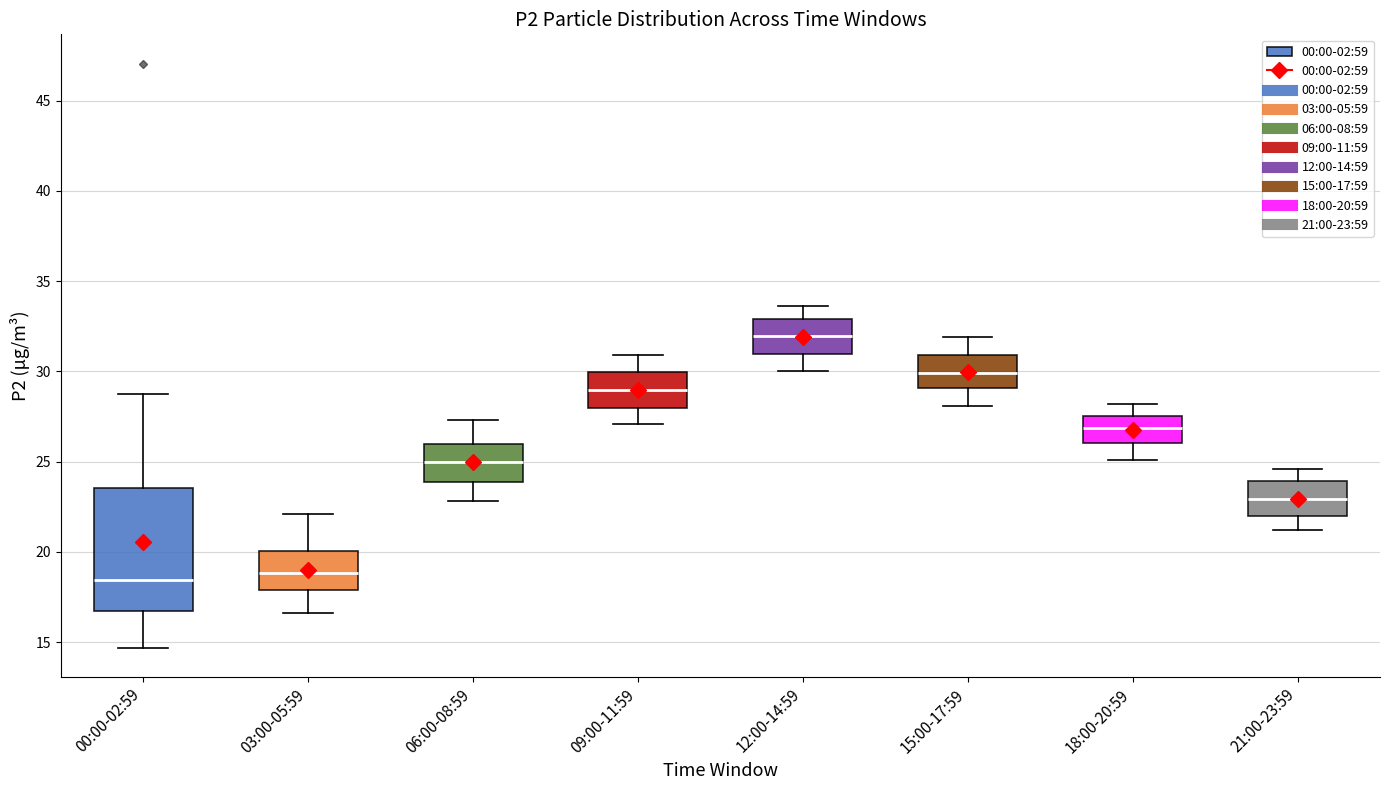

Where is the upper edge of the box for 12:00-14:59 on the y-axis? The values are not printed on the chart, so give them approximately, as read against the axis.

33.0